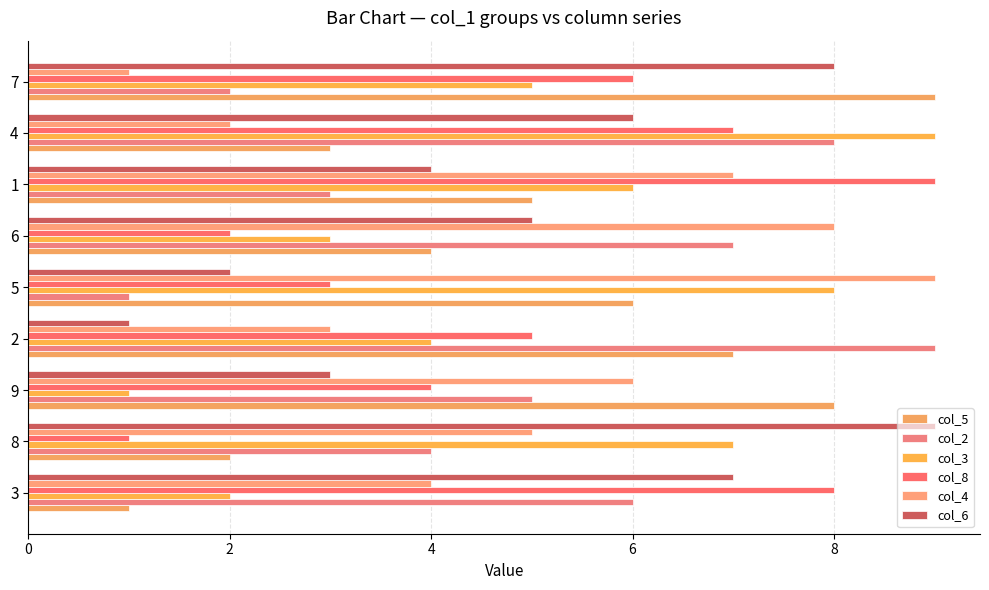

Which series has the largest range (max minus min)?

col_5